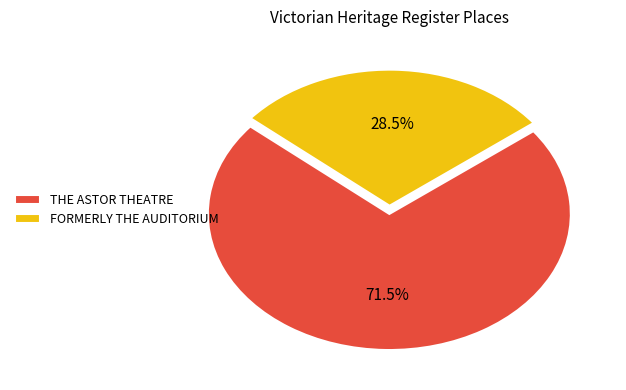

The THE ASTOR THEATRE slice represents 84% of the pie. True or false?

False